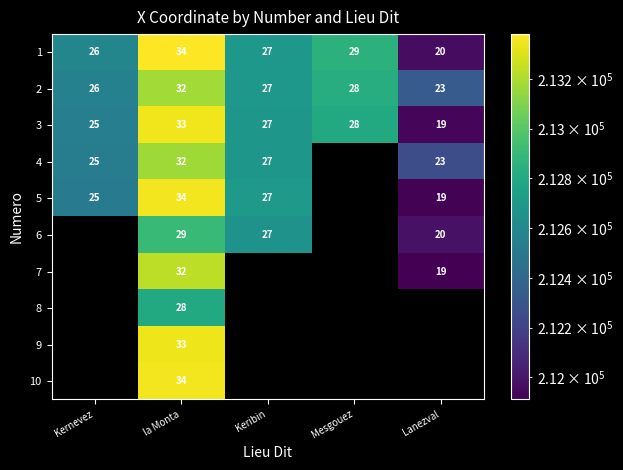

At which label does 1 reach its minimum?

Lanezval